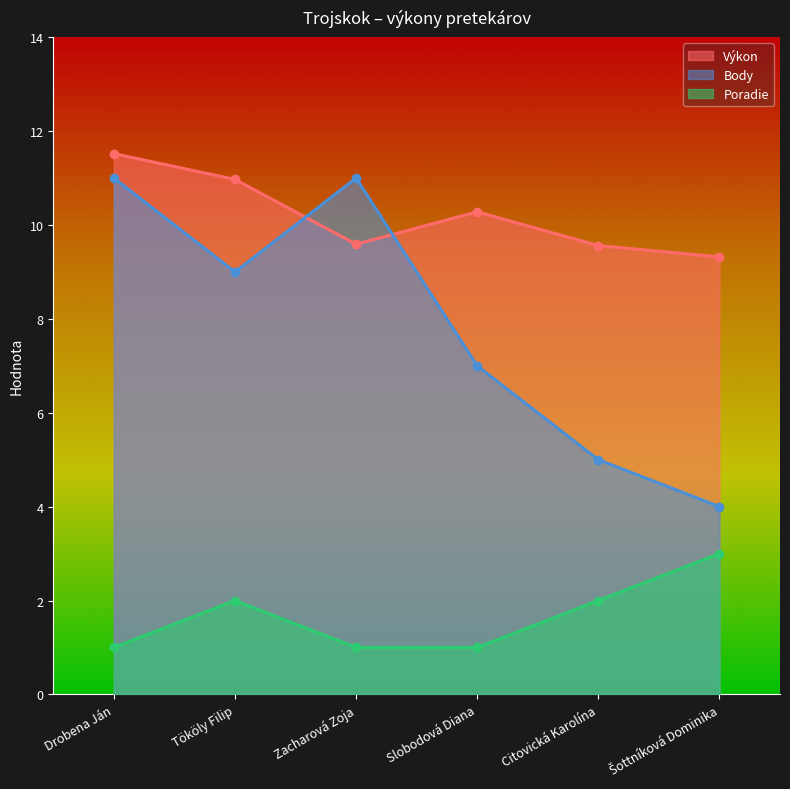

Reading right to left, list all the values displayed in this chart.

Výkon: Šottníková Dominika=9.3	Citovická Karolína=9.6	Slobodová Diana=10.3	Zacharová Zoja=9.6	Tököly Filip=11.0	Drobena Ján=11.5
Body: Šottníková Dominika=4.0	Citovická Karolína=5.0	Slobodová Diana=7.0	Zacharová Zoja=11.0	Tököly Filip=9.0	Drobena Ján=11.0
Poradie: Šottníková Dominika=3.0	Citovická Karolína=2.0	Slobodová Diana=1.0	Zacharová Zoja=1.0	Tököly Filip=2.0	Drobena Ján=1.0